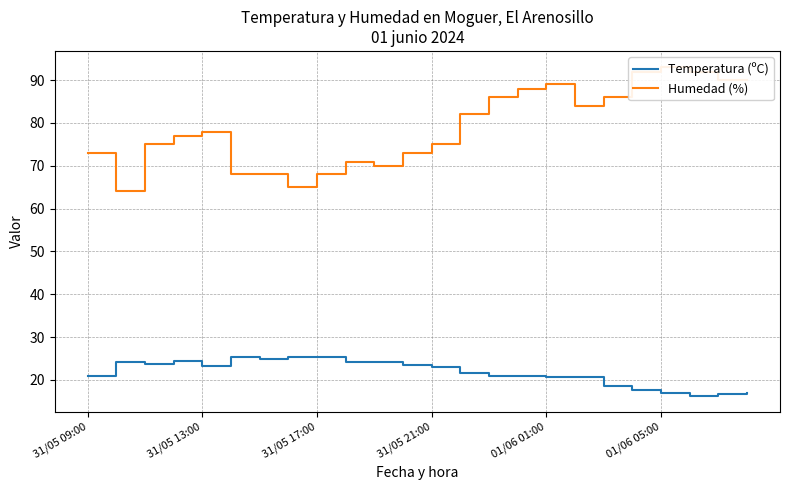

What is the difference between the maximum and minimum values in the Humedad (%) series?

29.0